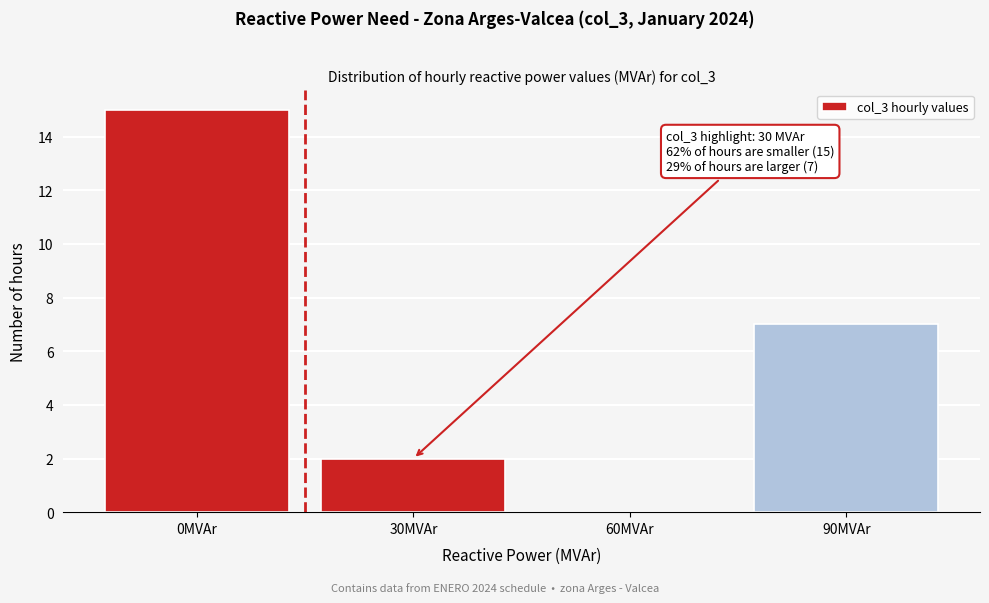

Reading right to left, transcribe all the data shown in this chart.

90MVAr=7	60MVAr=0	30MVAr=2	0MVAr=15